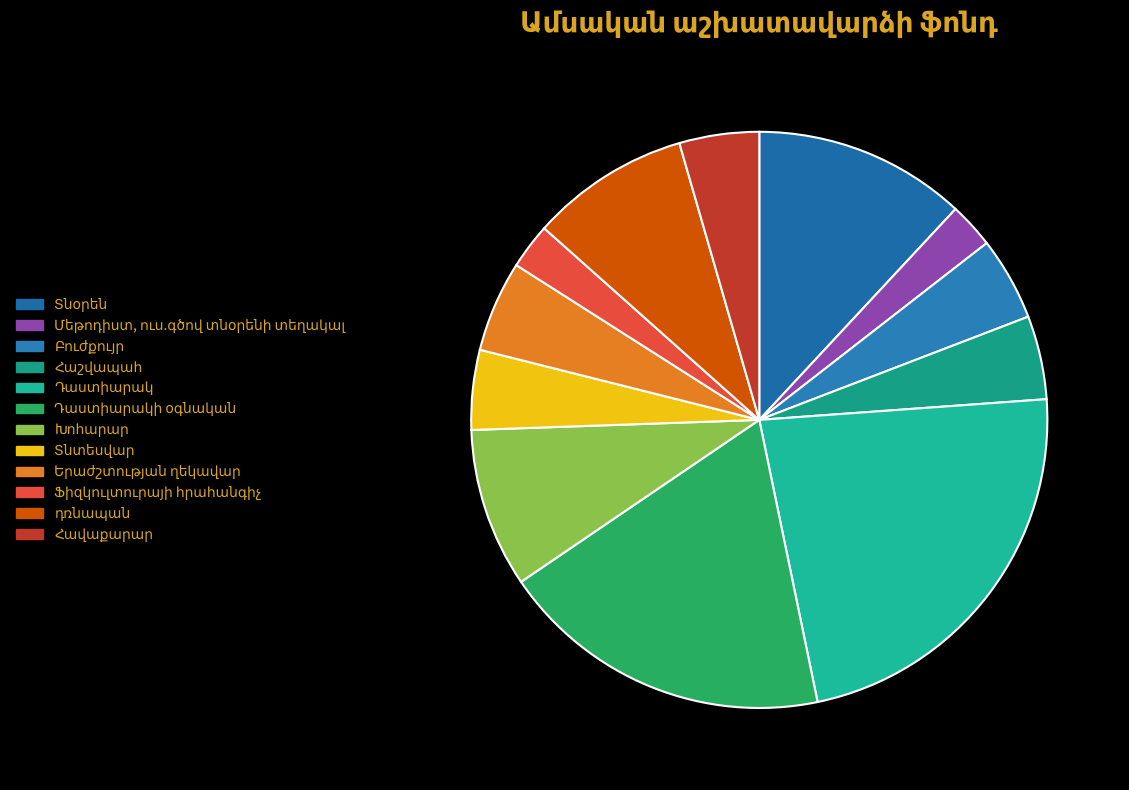

How many slices are in this pie chart?

12